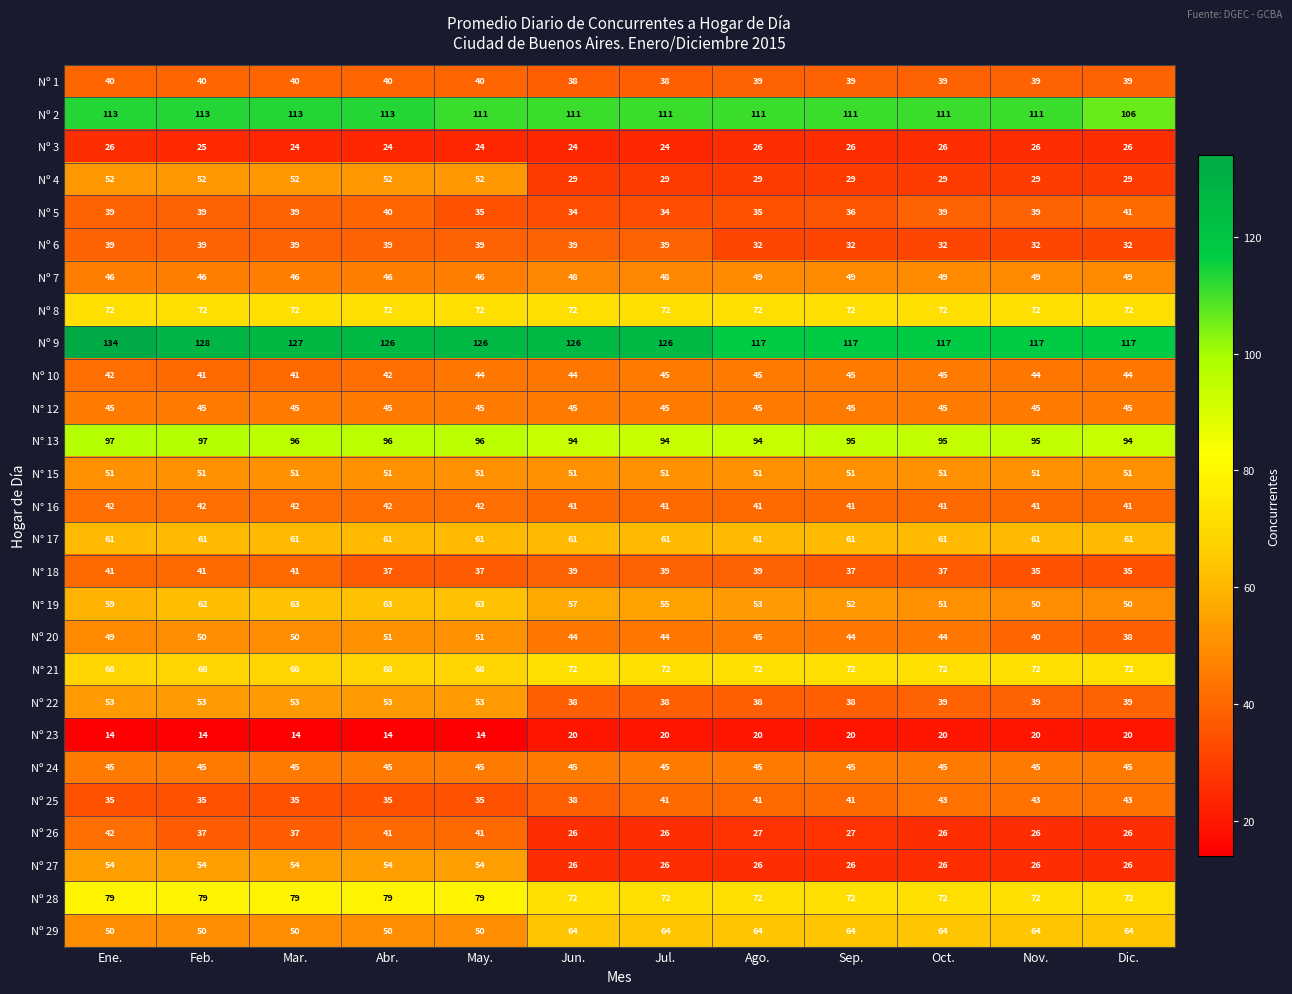

What is the difference between the maximum and minimum values in the Nº 22 series?

15